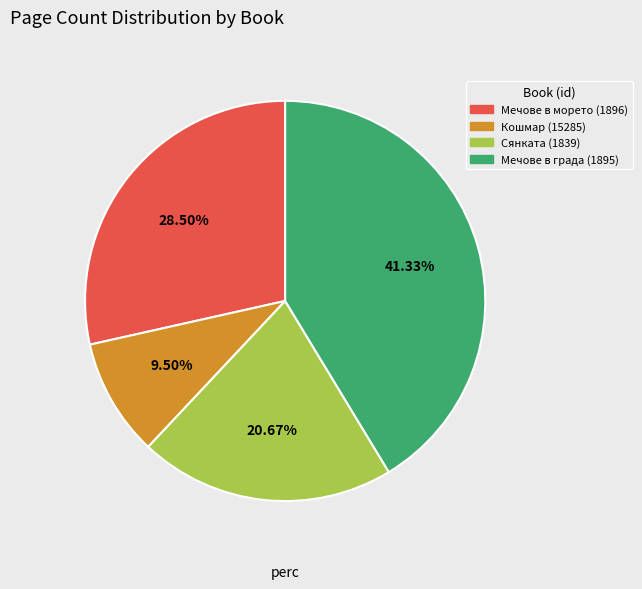

What is the ratio of the value at Кошмар (15285) to the value at Мечове в морето (1896)?

0.3